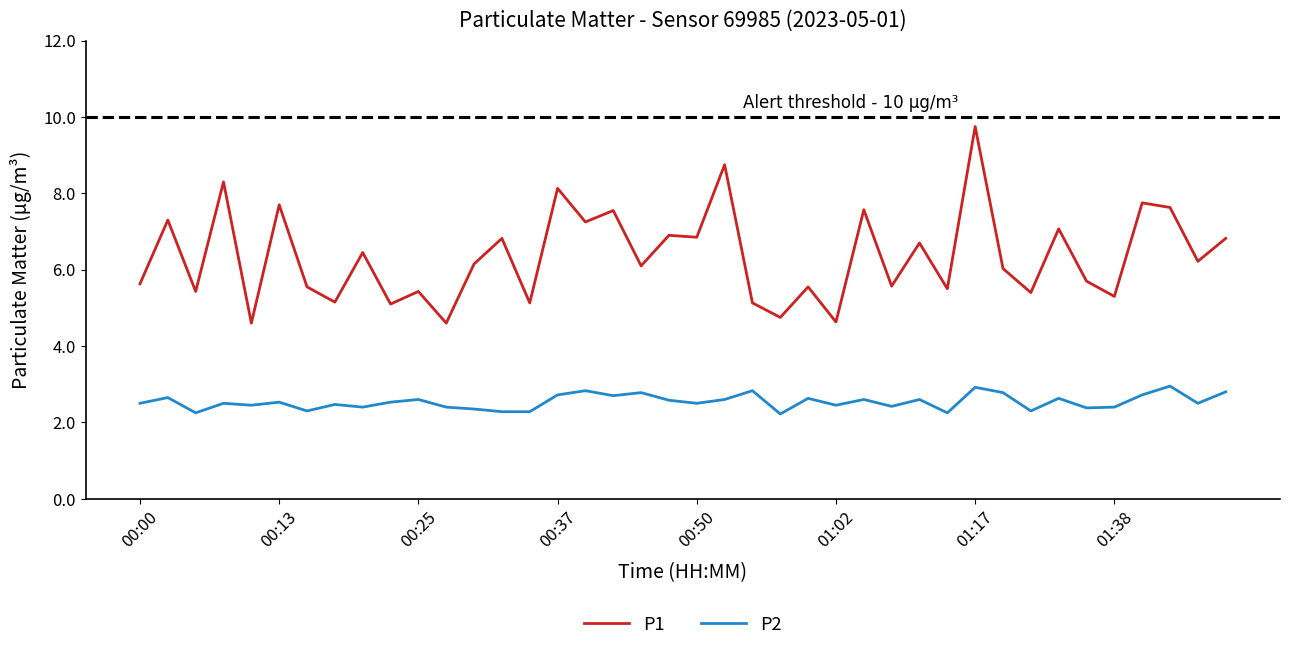

True or false: P1 and P2 cross at least once.

False